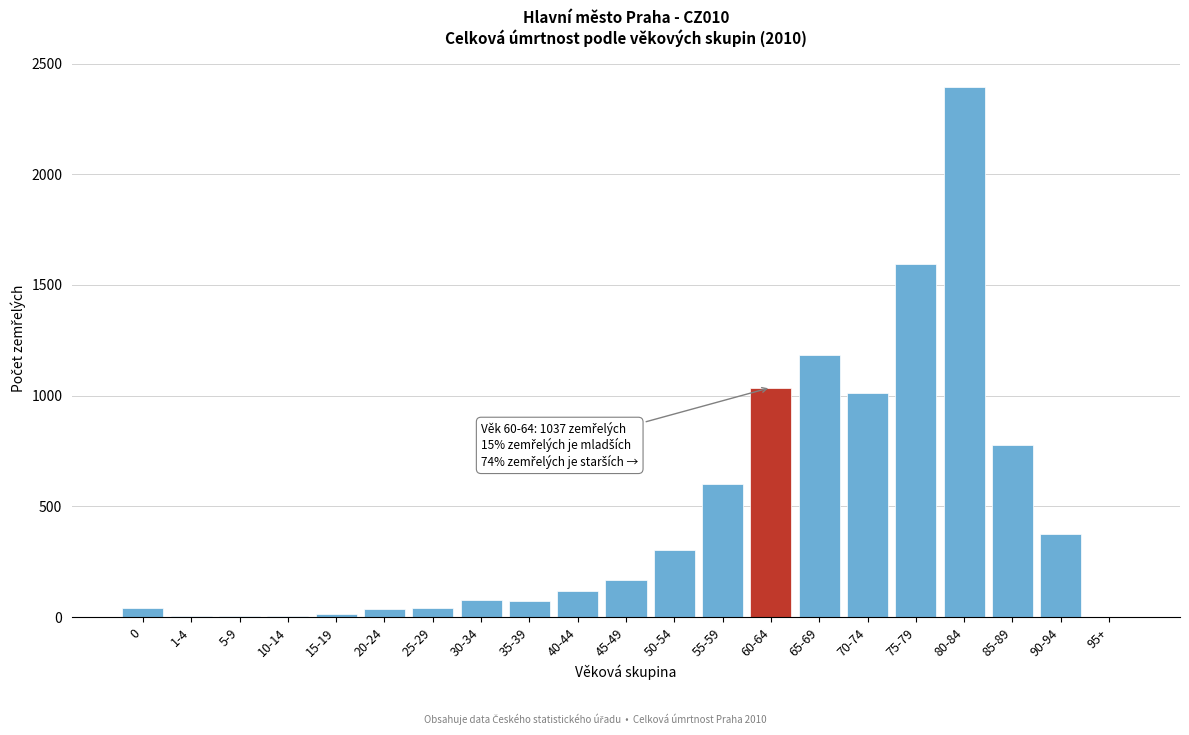

What is the sum of all values?

9871